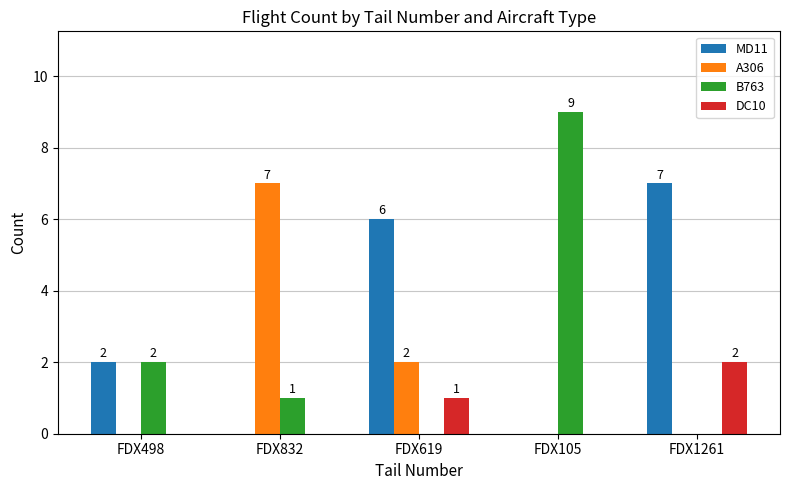

What is the greatest value displayed?

9